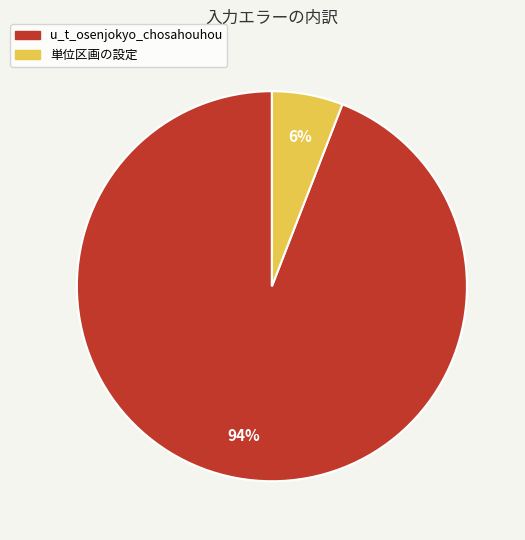

To the nearest percent, what is the difference between the u_t_osenjokyo_chosahouhou and 単位区画の設定 slice percentages?

88%